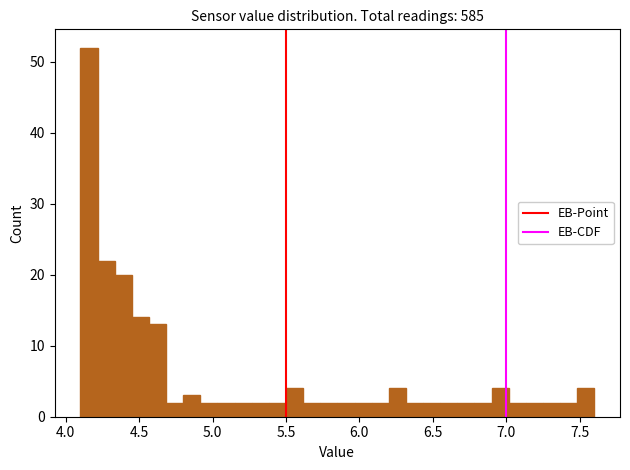

Around what value on the x-axis is the tallest bar? Give the approximate position of its centre, as read against the axis.

4.15